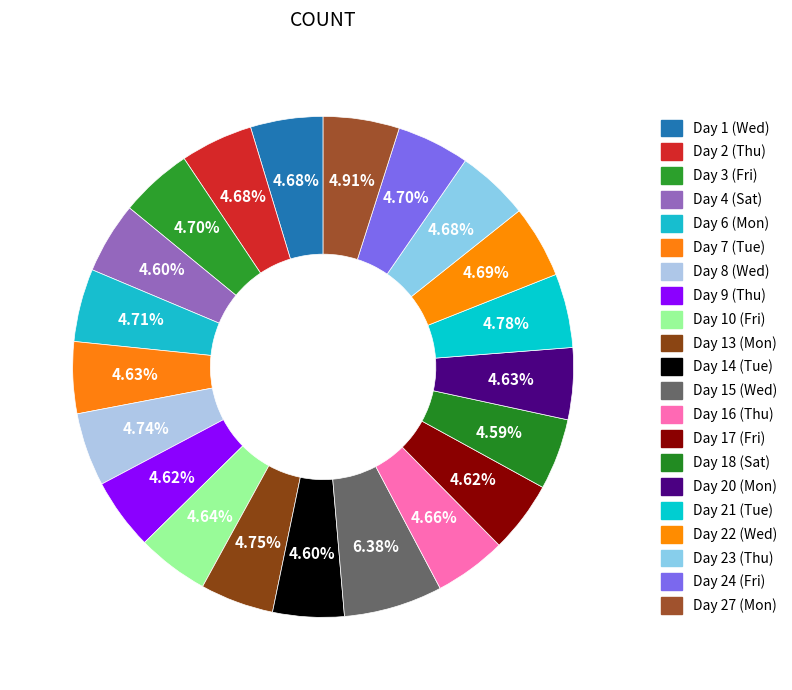

How many segments does this pie chart have?

21